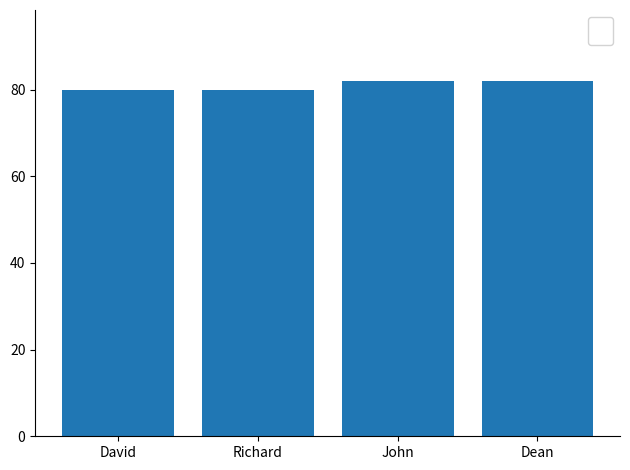

Approximately how many times larger is the value at Richard compared to David?

1.0